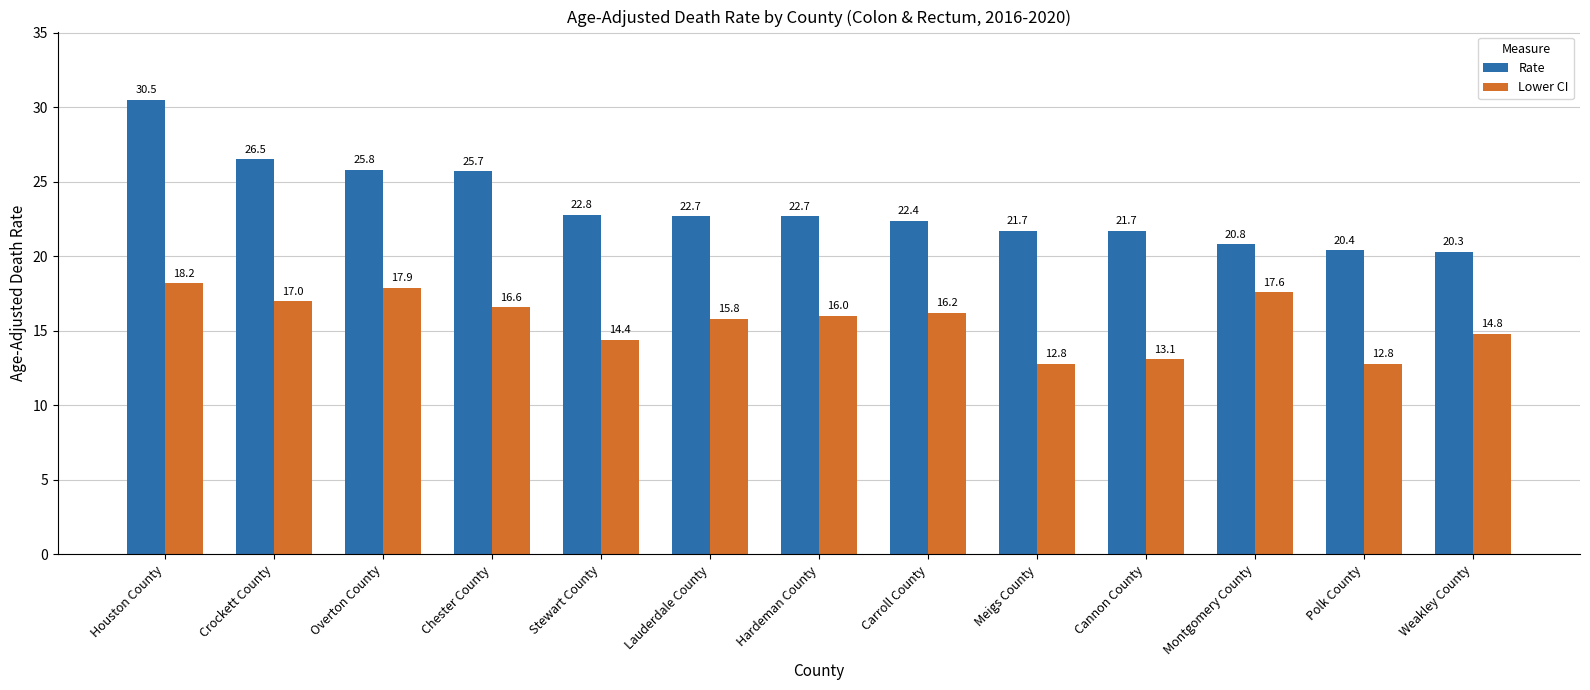

Reading right to left, transcribe all the data shown in this chart.

Rate: Weakley County=20.3	Polk County=20.4	Montgomery County=20.8	Cannon County=21.7	Meigs County=21.7	Carroll County=22.4	Hardeman County=22.7	Lauderdale County=22.7	Stewart County=22.8	Chester County=25.7	Overton County=25.8	Crockett County=26.5	Houston County=30.5
Lower CI: Weakley County=14.8	Polk County=12.8	Montgomery County=17.6	Cannon County=13.1	Meigs County=12.8	Carroll County=16.2	Hardeman County=16.0	Lauderdale County=15.8	Stewart County=14.4	Chester County=16.6	Overton County=17.9	Crockett County=17.0	Houston County=18.2